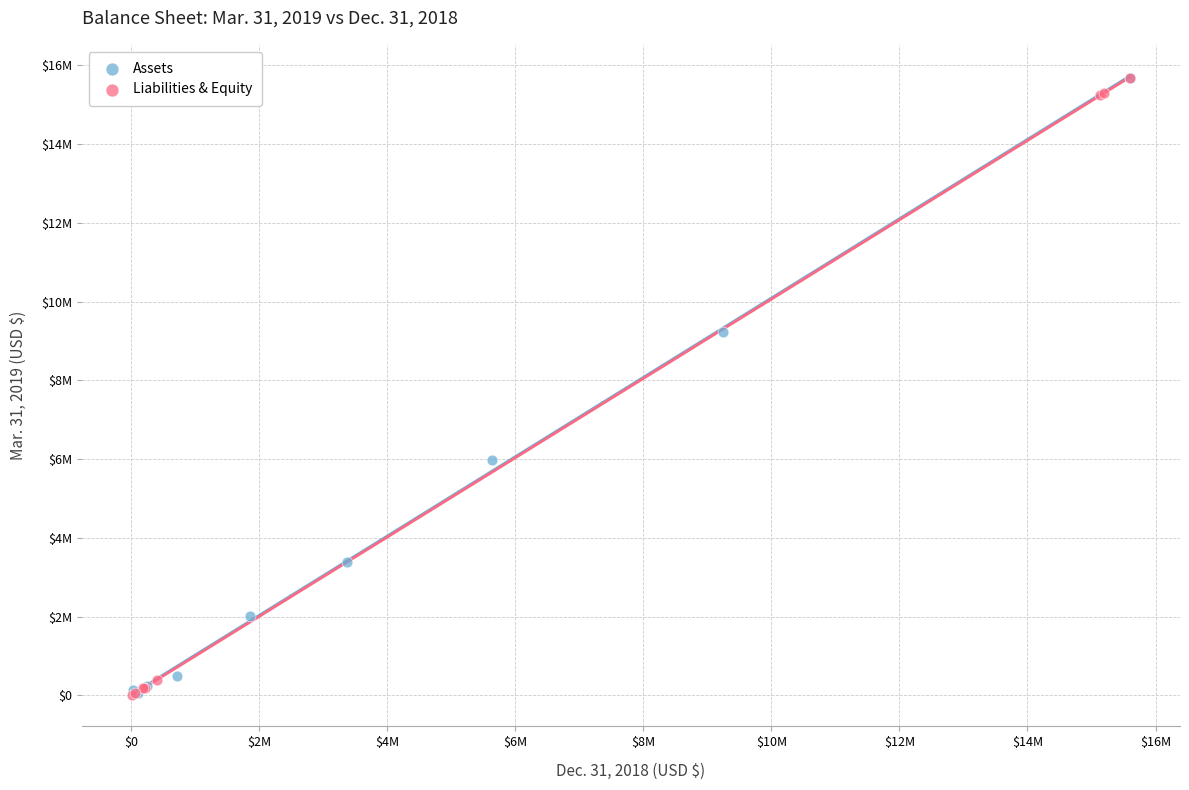

What are all the series names shown in the legend?

Assets, Liabilities & Equity